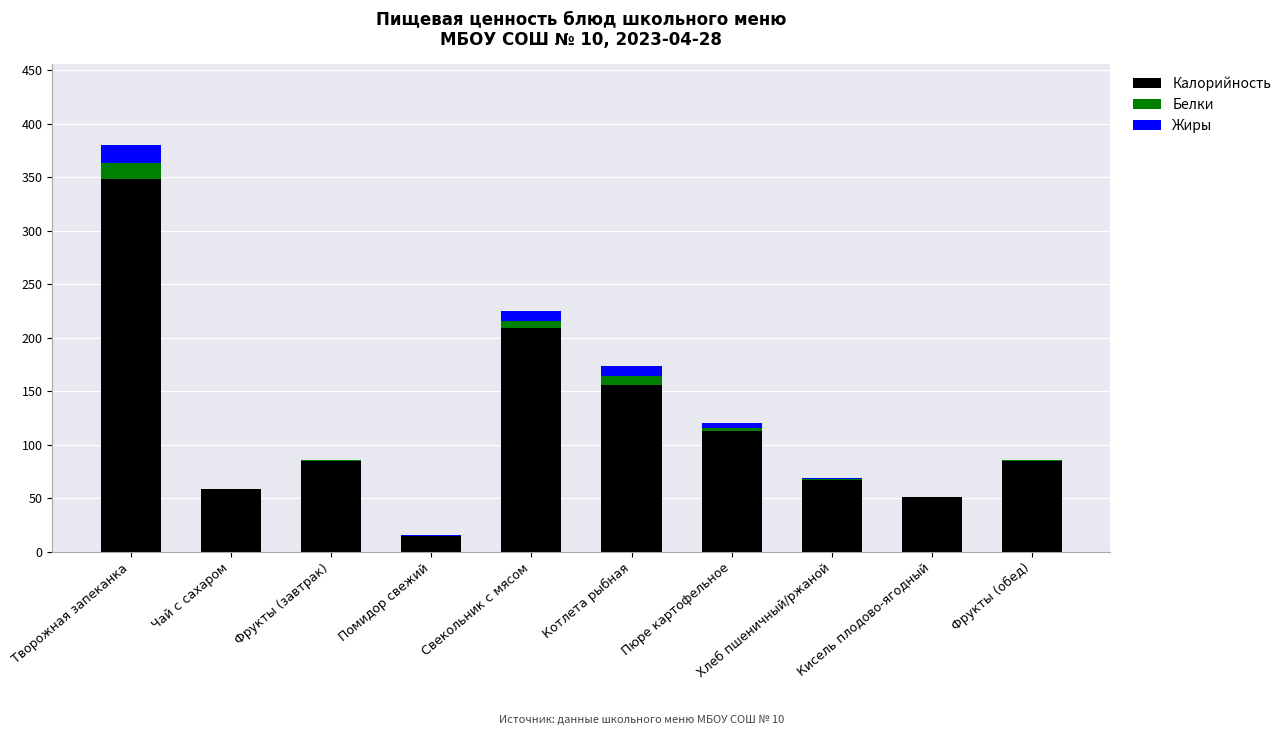

Are the bars grouped side by side (vs. stacked)?

No